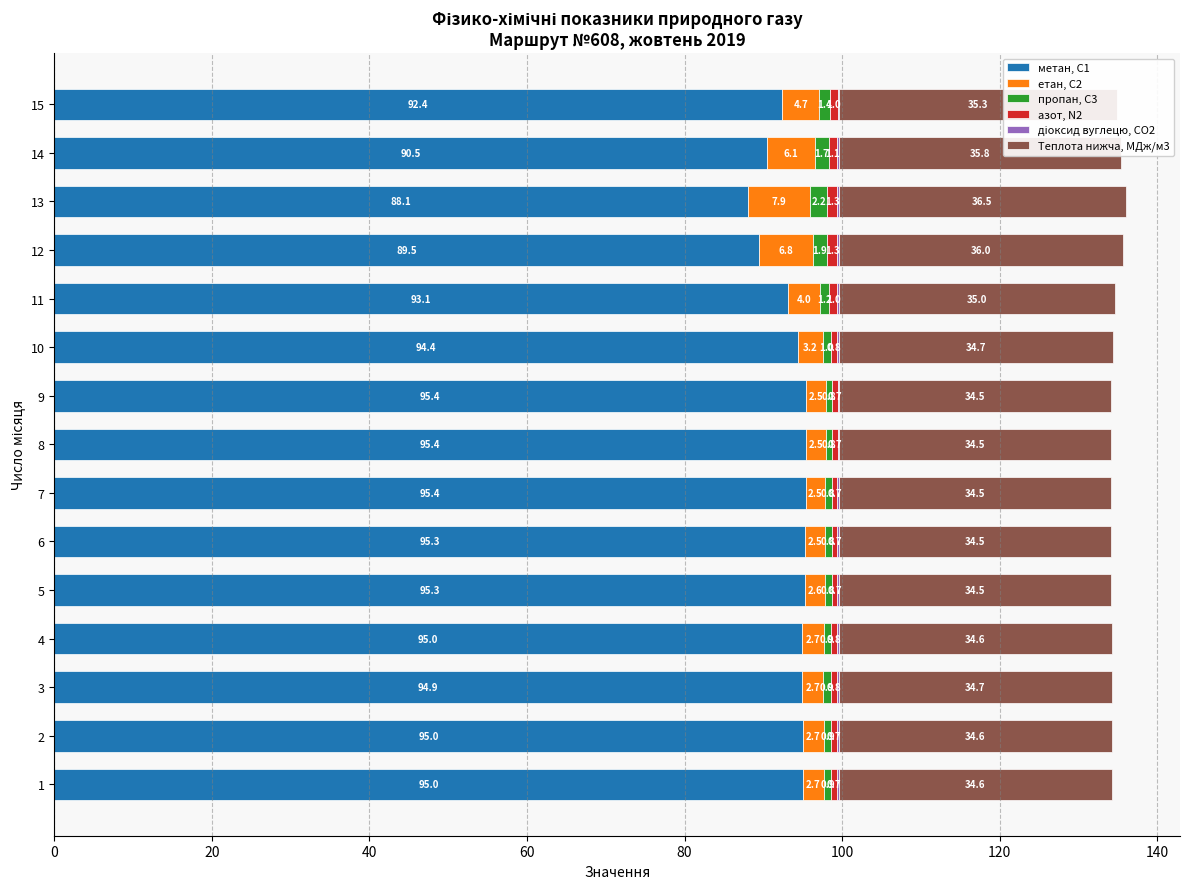

True or false: метан, С1 has a value of 94.9 at 3.

True